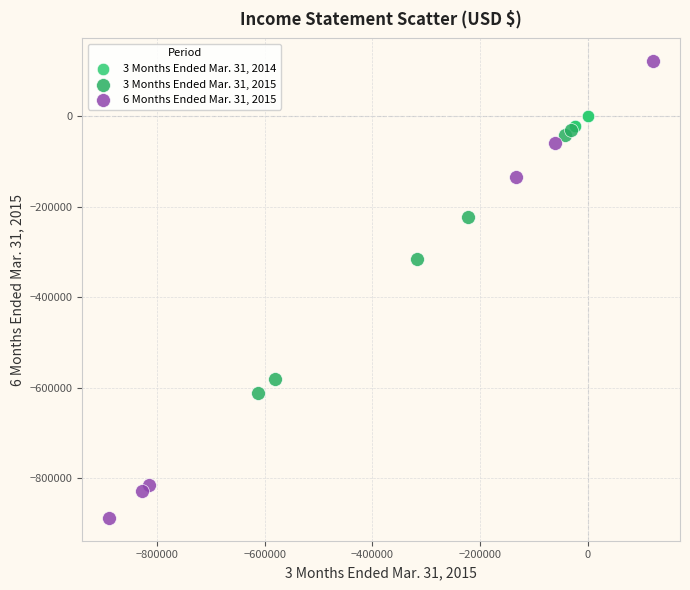

Which series contains the highest Y value?

6 Months Ended Mar. 31, 2015